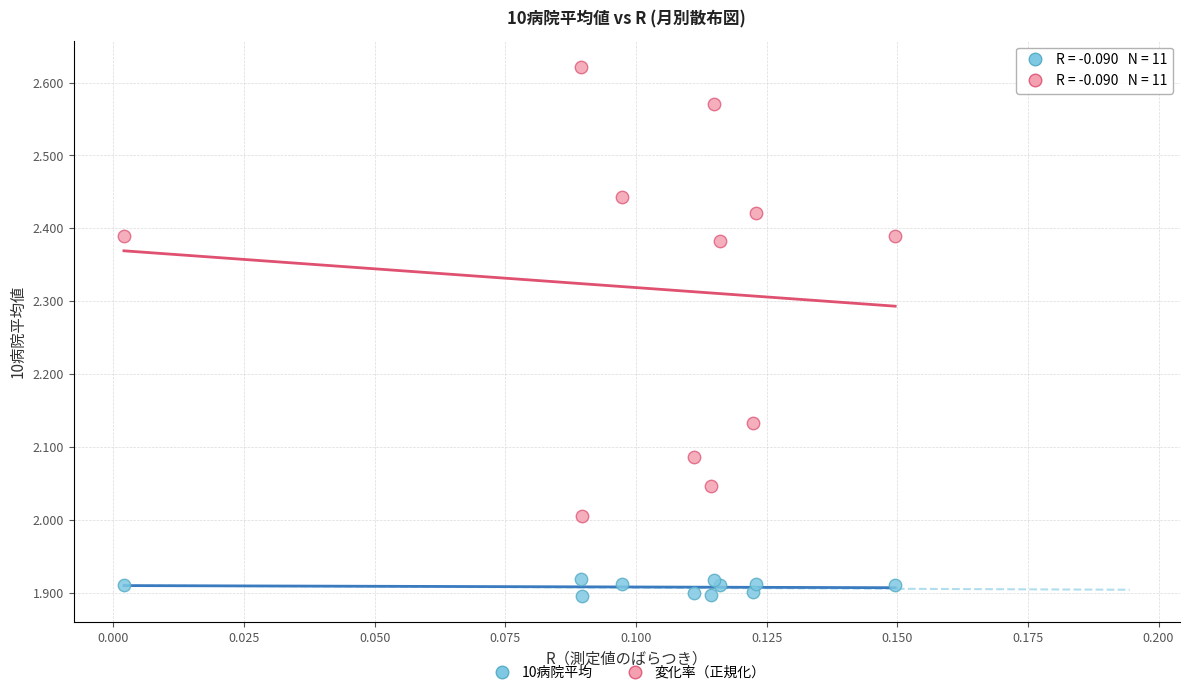

Which series has the widest spread of Y values?

変化率（正規化）